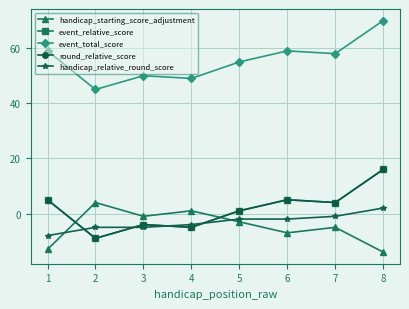

What is the maximum value for event_relative_score?

16